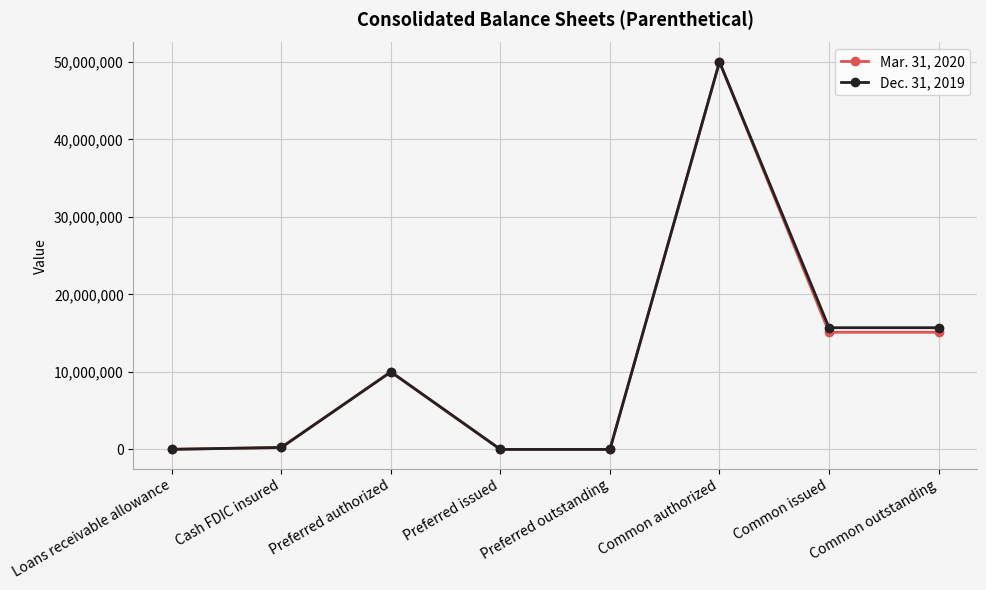

The value of Dec. 31, 2019 at Preferred outstanding is 0. True or false?

True